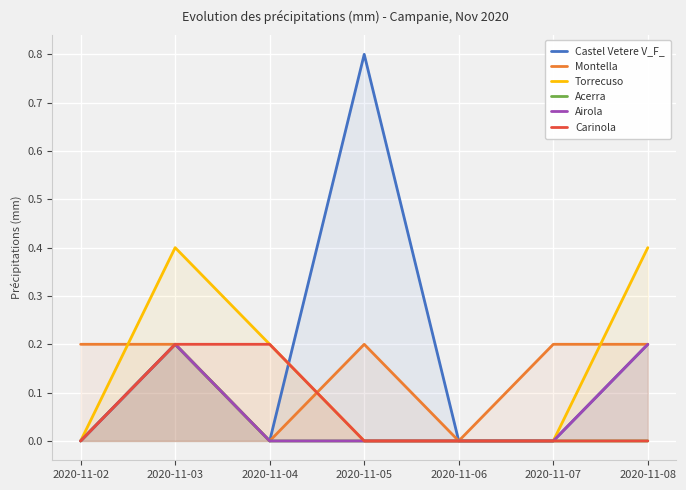

True or false: Airola and Torrecuso intersect in this chart.

False